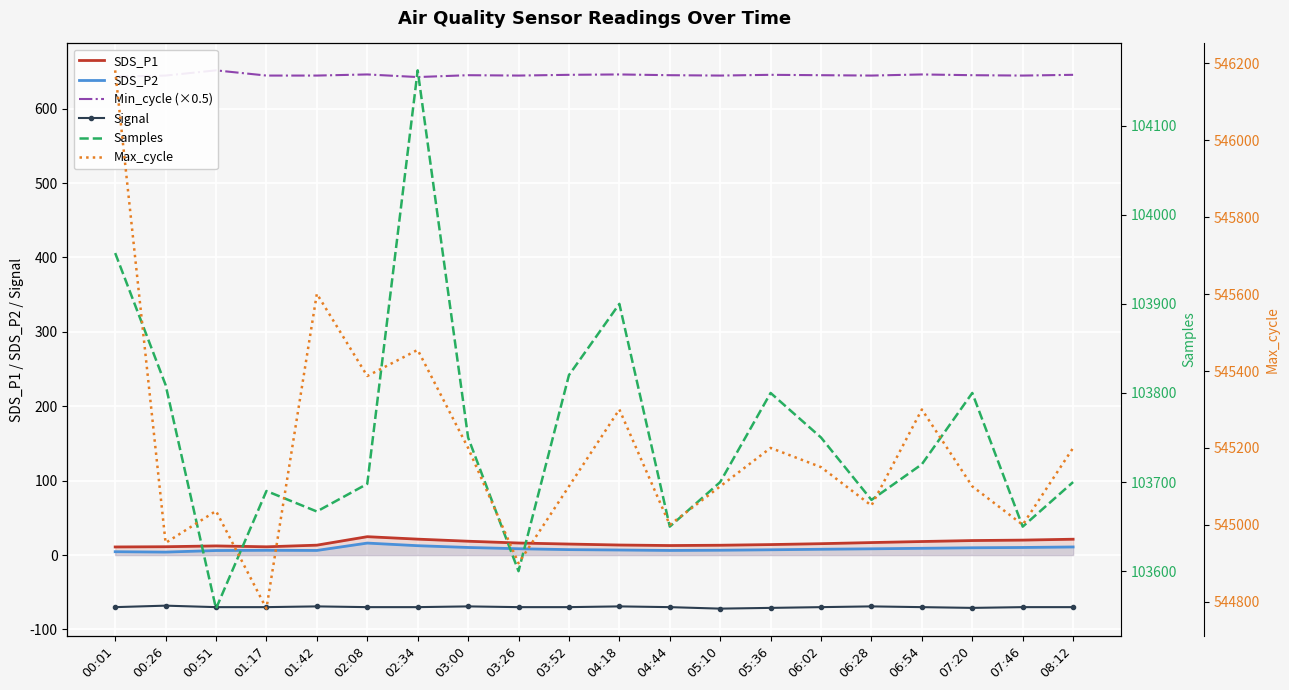

True or false: Max_cycle and SDS_P2 cross at least once.

False